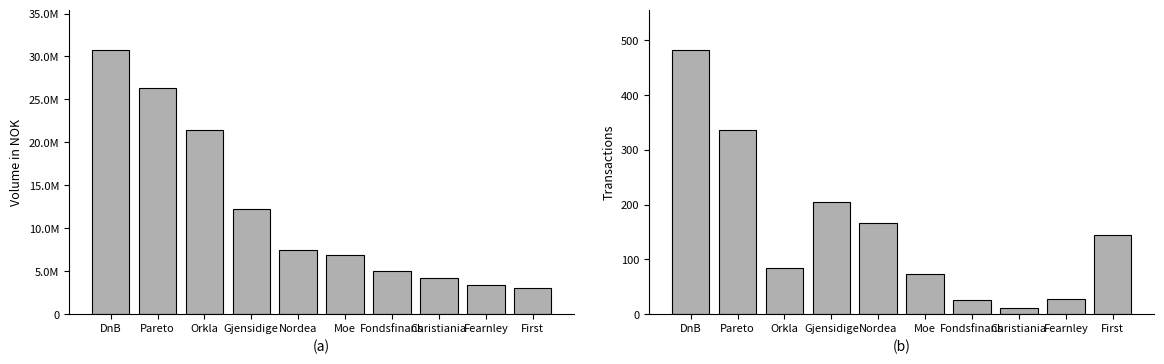

What value does the Volume (NOK) series have at Pareto?

26293784.9